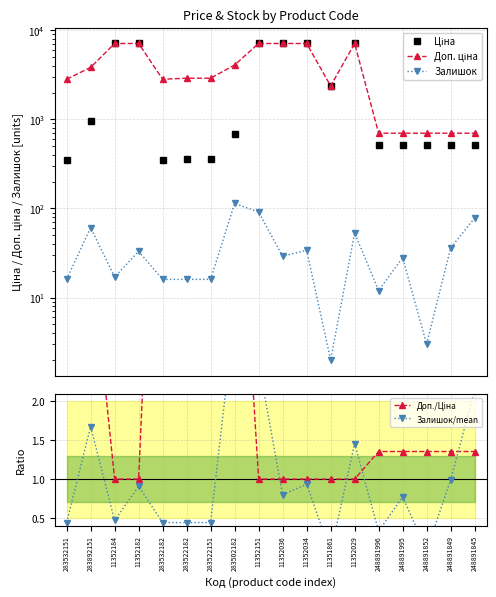

What position from the right is 283532151?

18